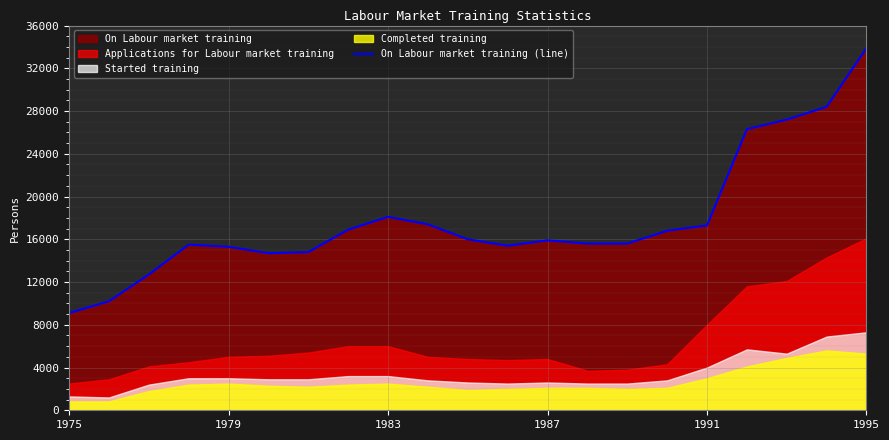

Reading left to right, extract all data points from this chart.

9100	10200	12700	15500	15300	14700	14800	16900	18100	17400	16000	15400	15900	15600	15600	16800	17300	26300	27200	28400	33900